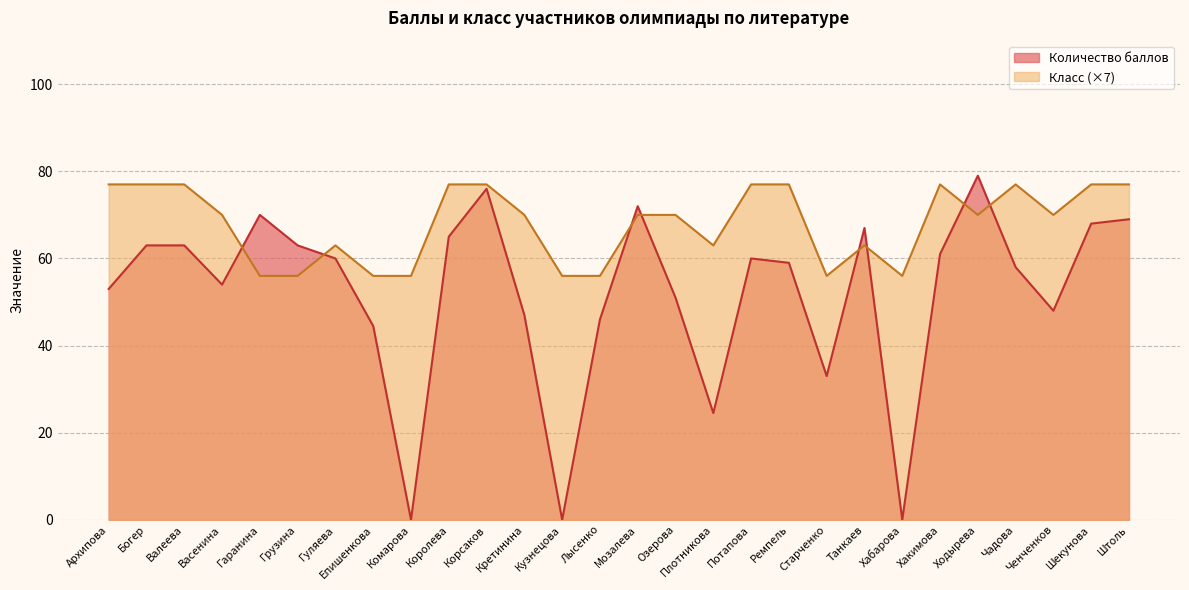

True or false: Количество баллов and Класс cross at least once.

True